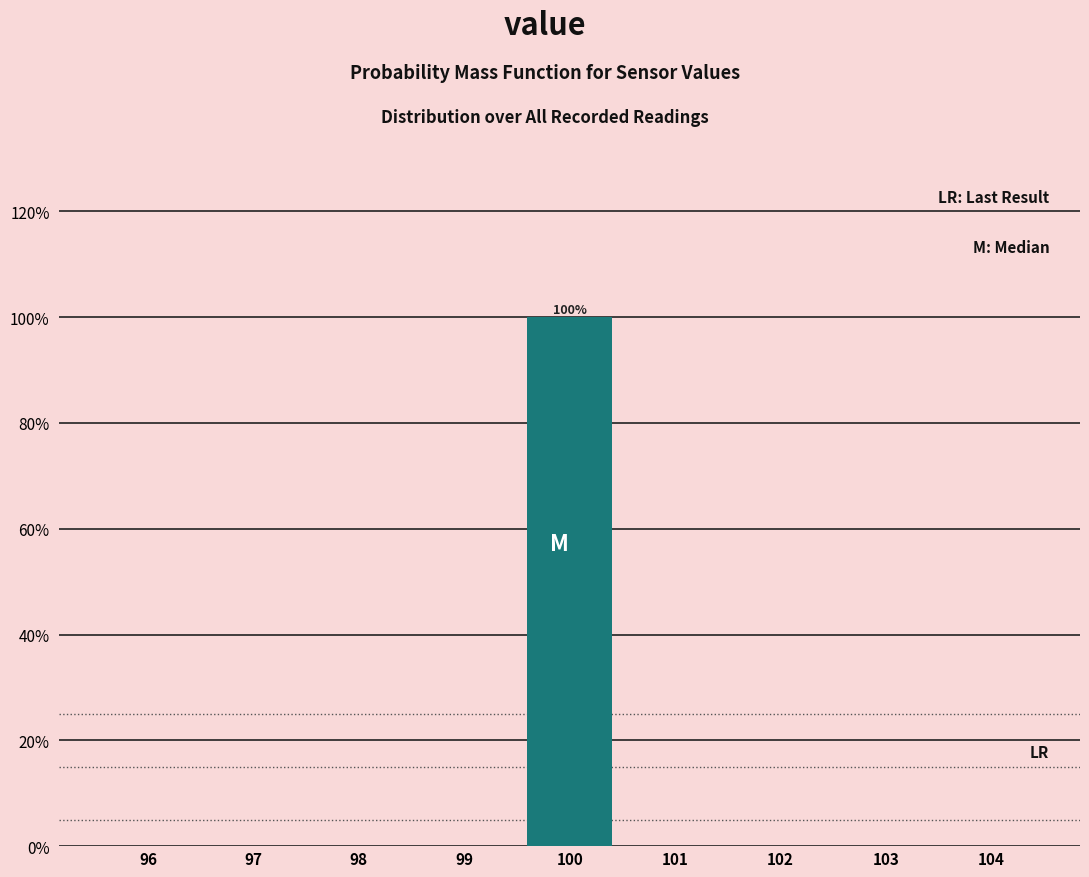

Over which range of the x-axis is the bar tallest?

99.5 to 100.5